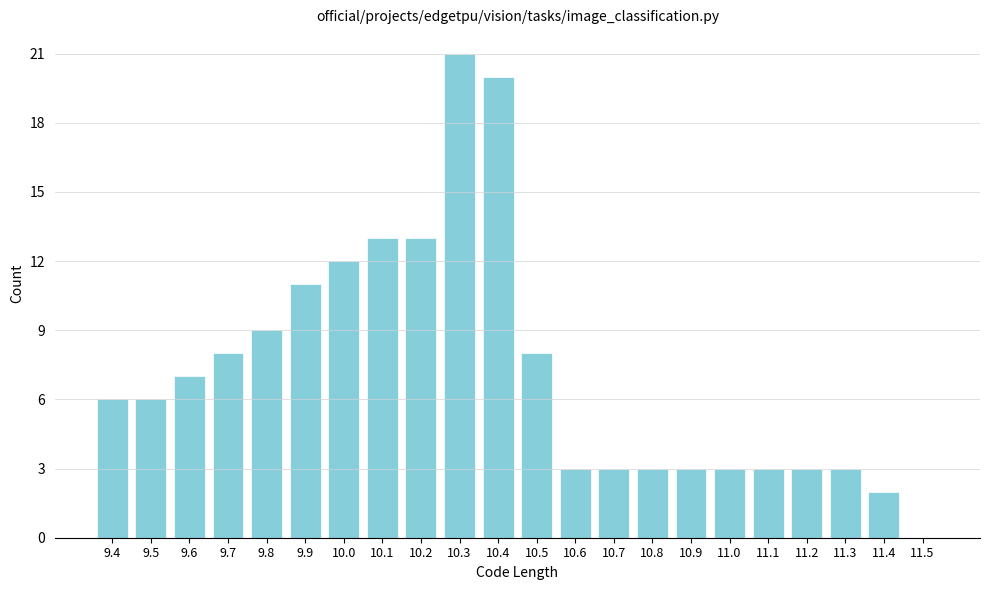

Reading right to left, extract all data points from this chart.

11.5=0	11.4=2	11.3=3	11.2=3	11.1=3	11.0=3	10.9=3	10.8=3	10.7=3	10.6=3	10.5=8	10.4=20	10.3=21	10.2=13	10.1=13	10.0=12	9.9=11	9.8=9	9.7=8	9.6=7	9.5=6	9.4=6